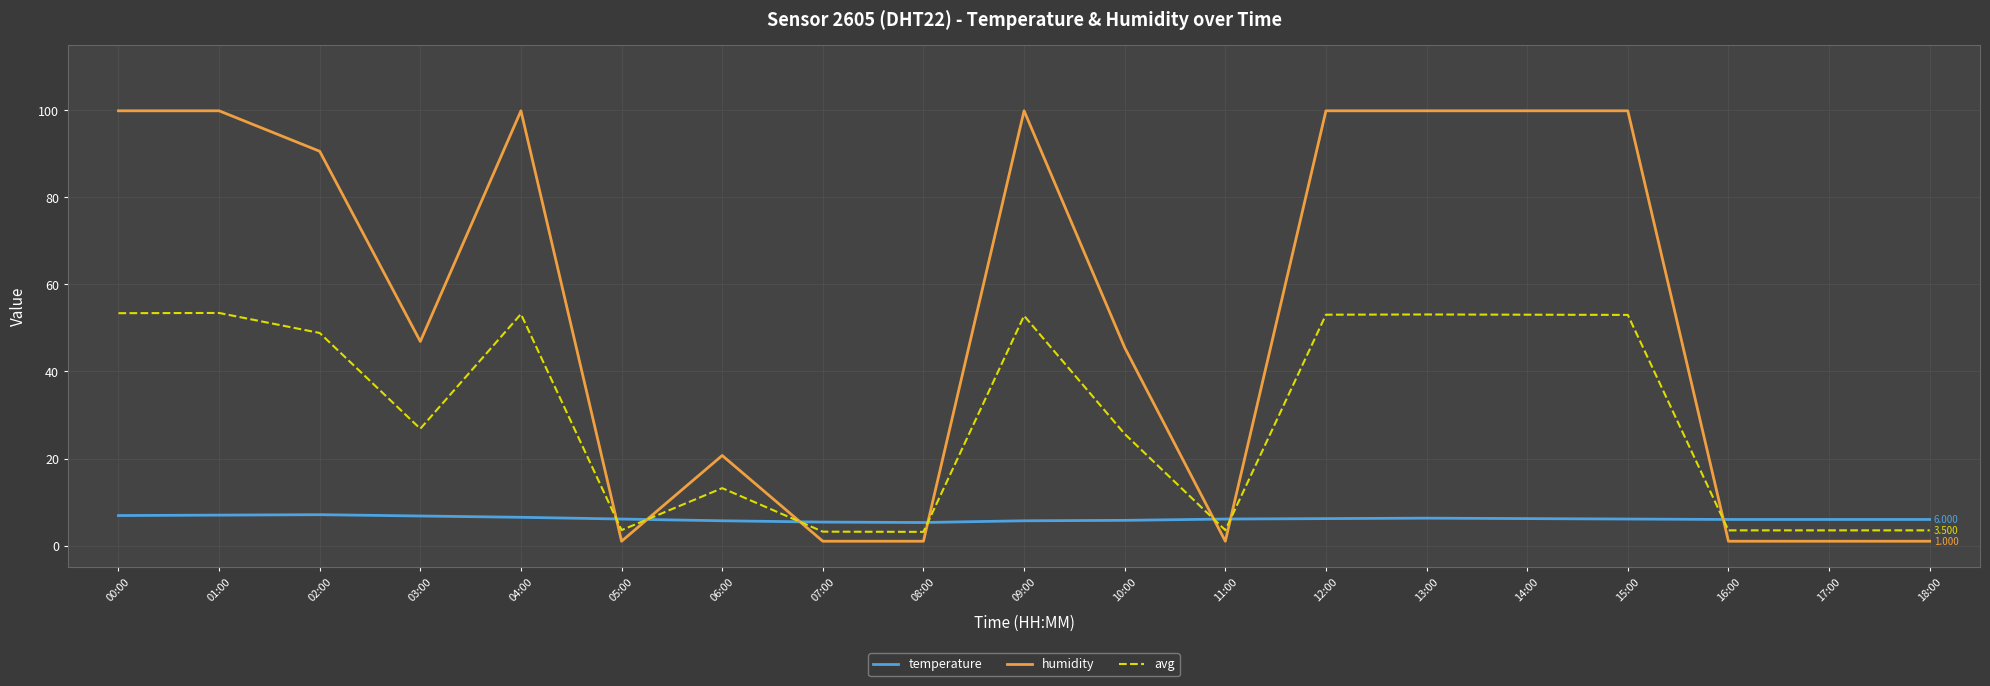

Is it true that humidity equals 147.0 at 13:00?

False